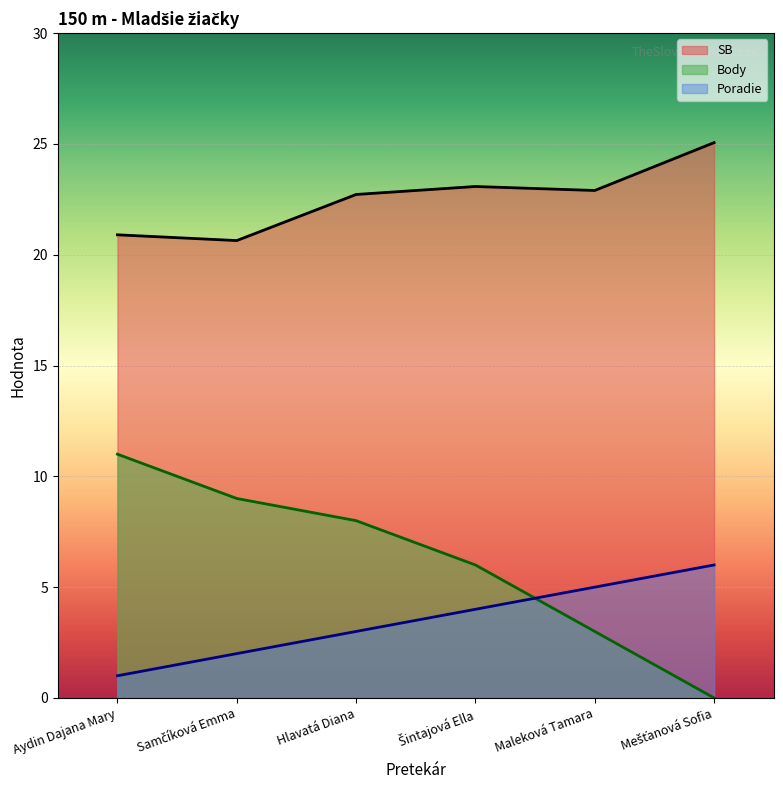

What is the label of the 2nd point from the left?

Samčíková Emma